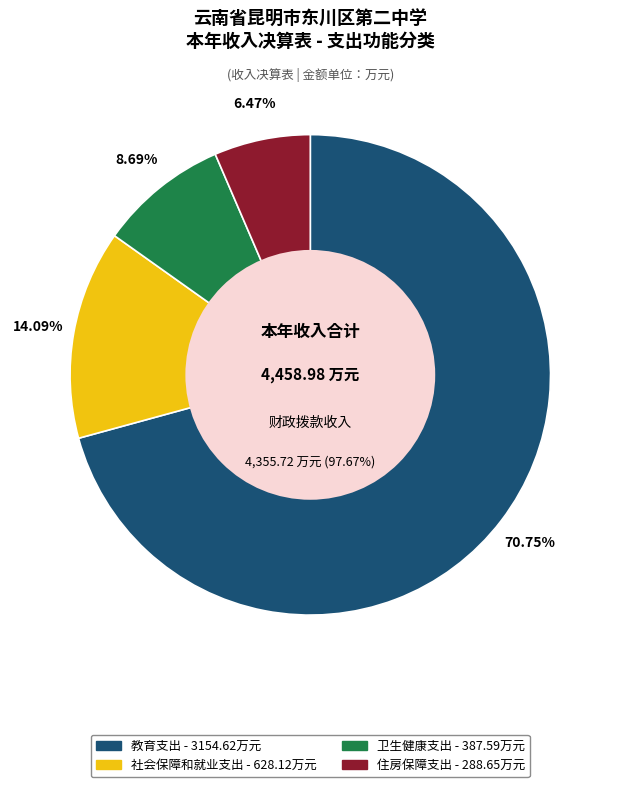

Is the sum of 教育支出 and 社会保障和就业支出 greater than half?

Yes